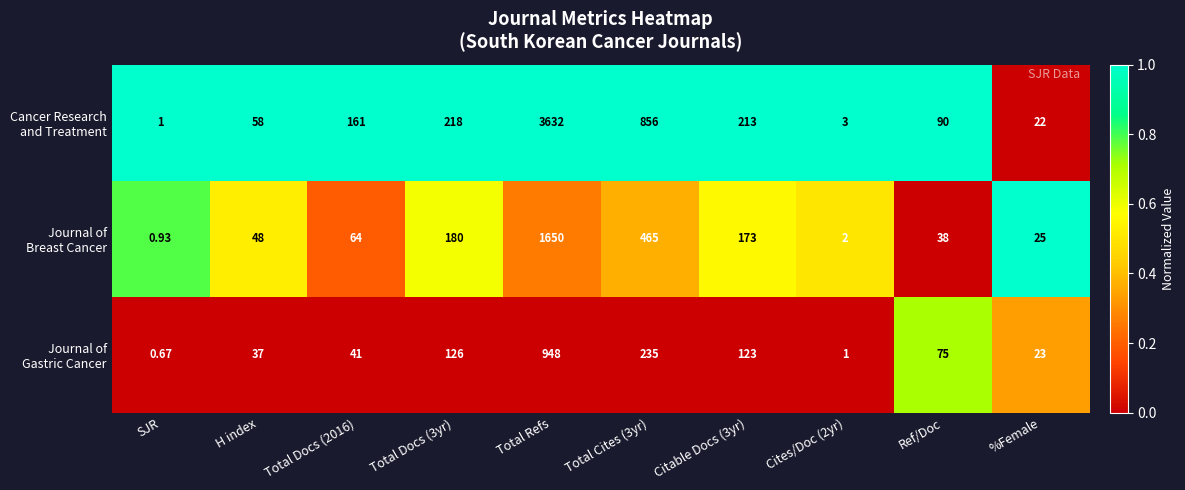

At which category is the sum across all series the highest?

Total Refs